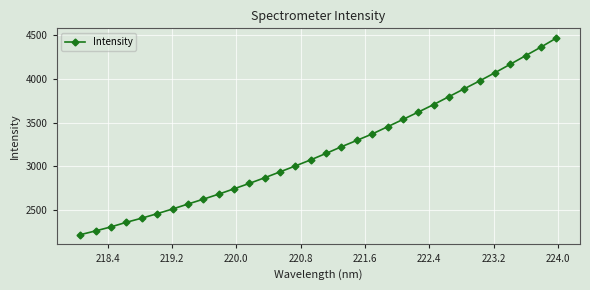

What is the average value?

3193.0